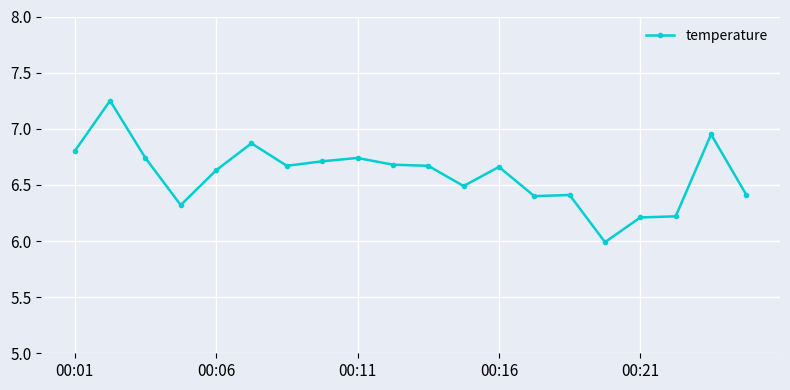

True or false: the data has more than 0 interior local peaks.

True